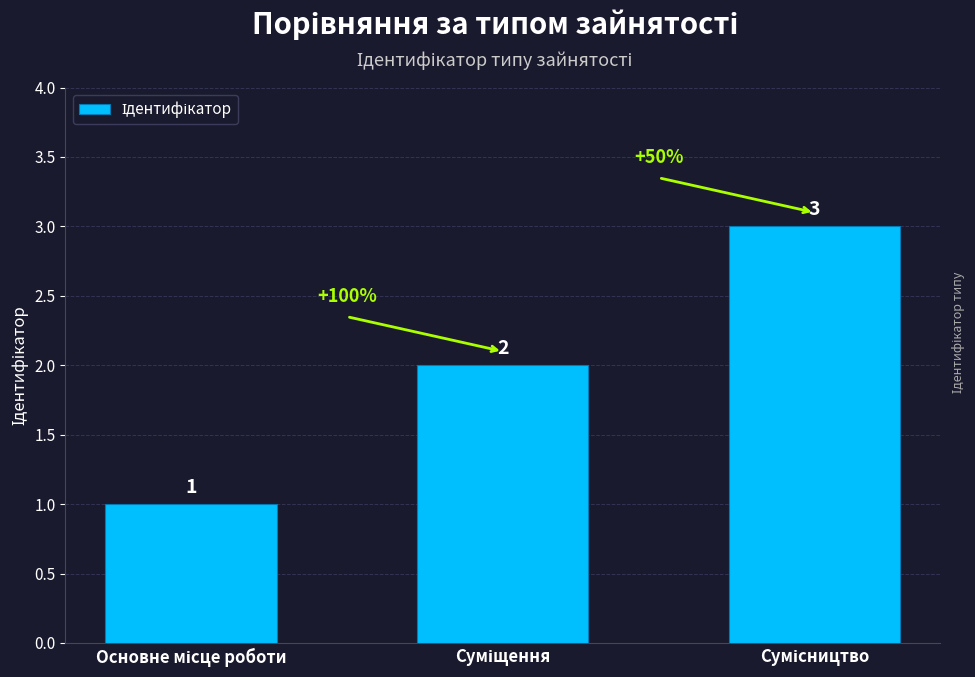

Count the number of categories in the chart.

3